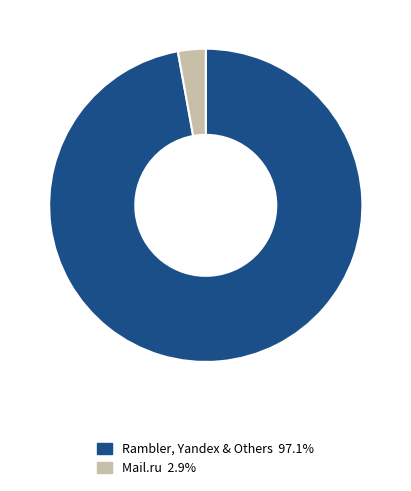

Does Mail.ru 2.9% represent more than half of the total?

No